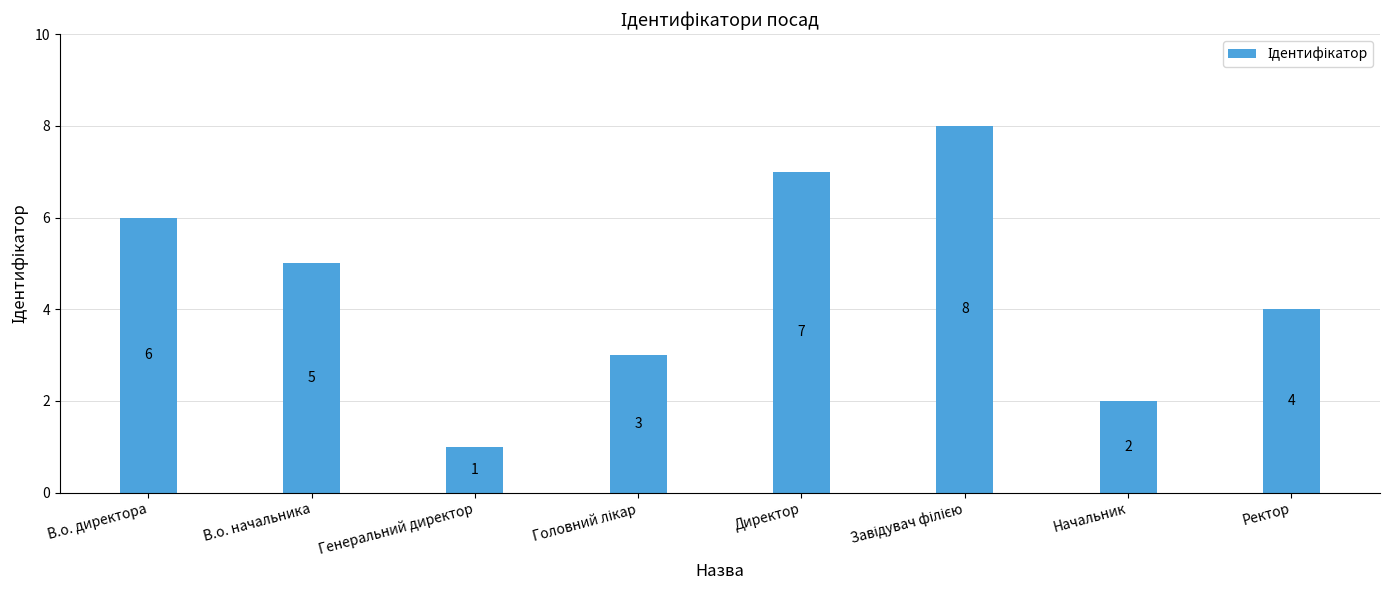

Reading left to right, what are all the values shown in this chart?

6	5	1	3	7	8	2	4